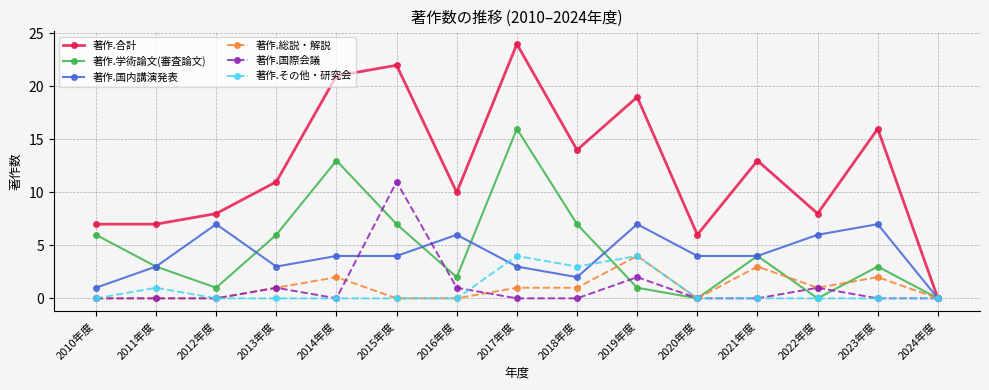

Count the number of categories in the chart.

15